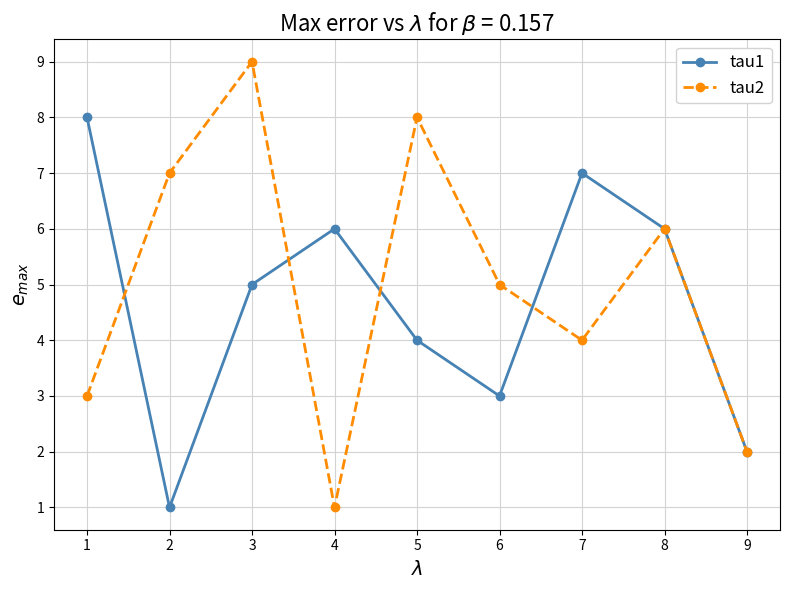

At 1, list the series in order from largest to smallest.

tau1, tau2